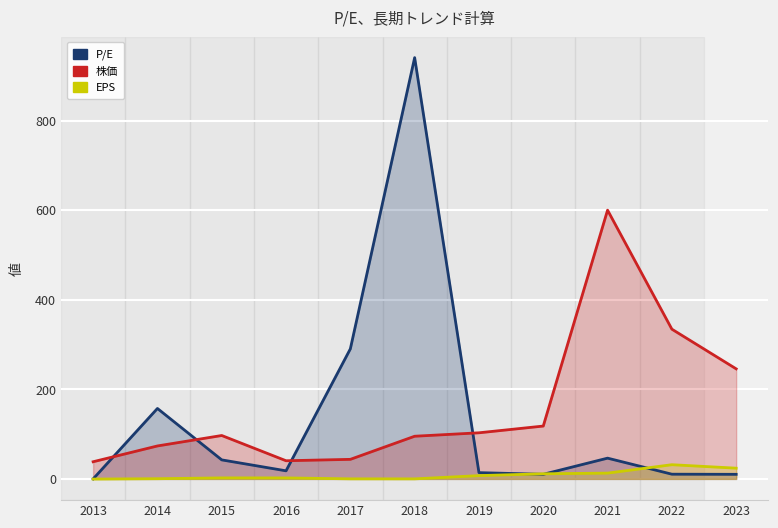

In 株価, how many points are lower than both neighbors (excluding endpoints)?

1